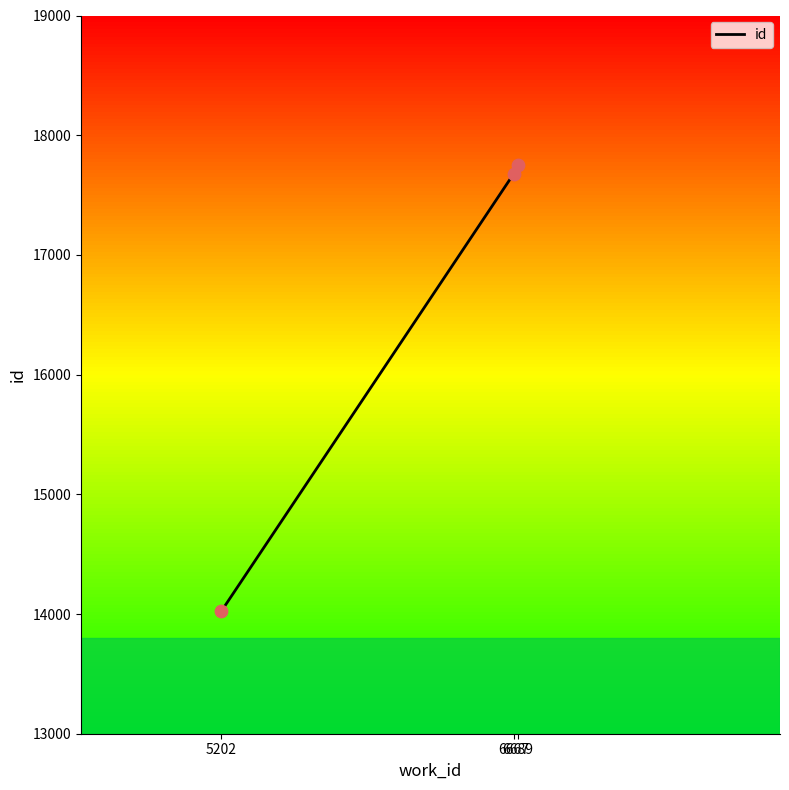

Approximately how many times larger is the value at 6667 compared to 6689?

1.0